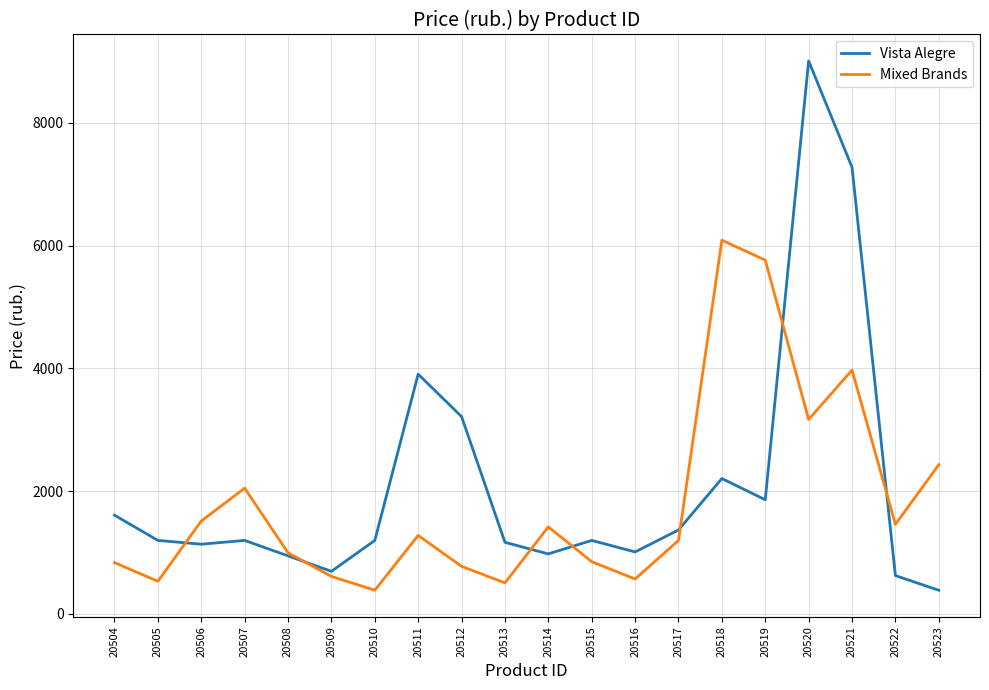

What is the difference between the Vista Alegre values at 20519 and 20516?

850